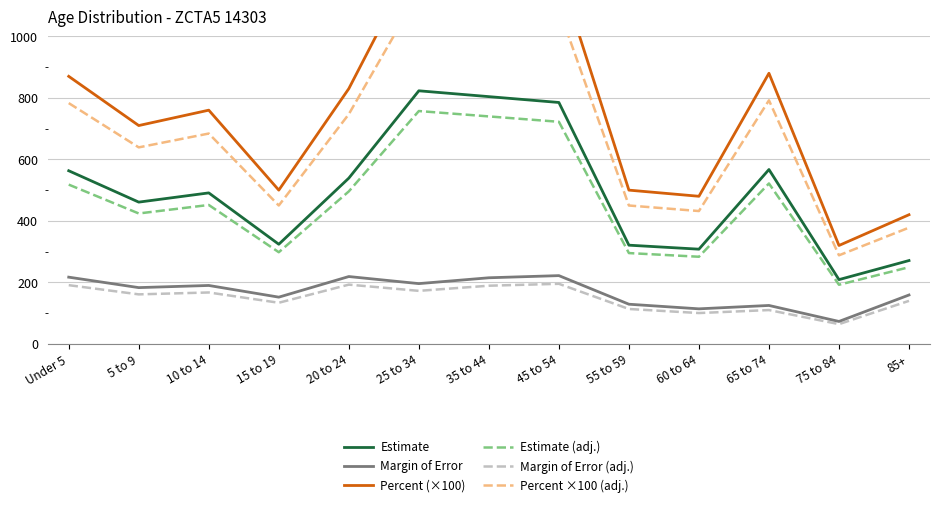

How many values in the Margin of Error (adj.) series are below 161?

6